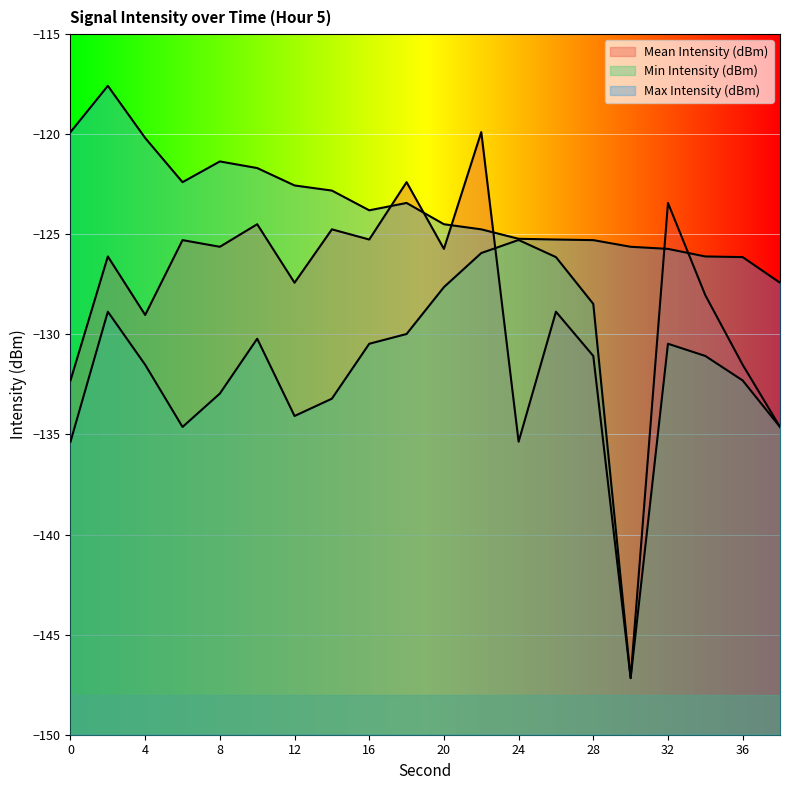

What is the difference between the Min Intensity (dBm) values at 6 and 32?

4.2